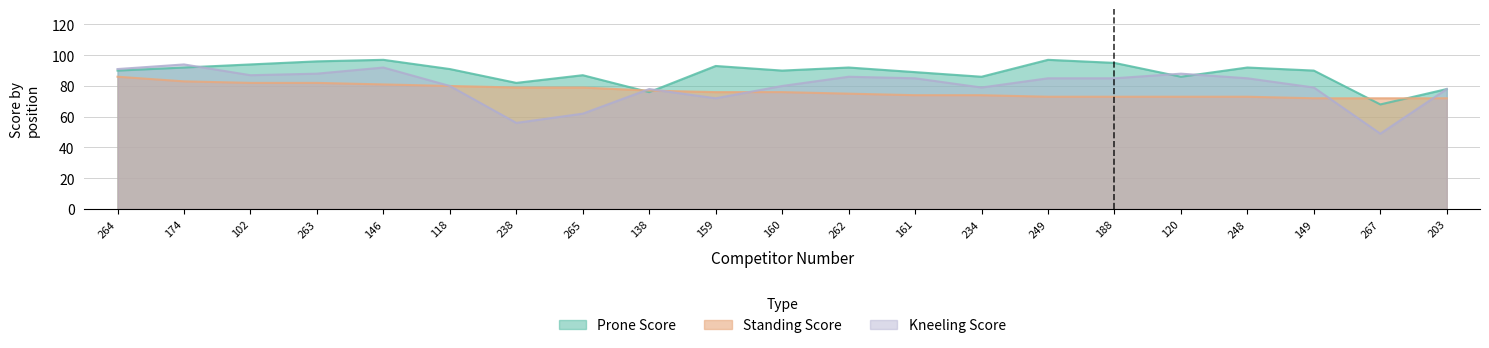

What is the label of the 3rd point from the left?

102